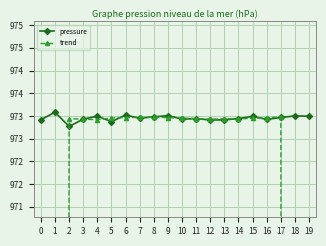

Count the number of categories in the chart.

20